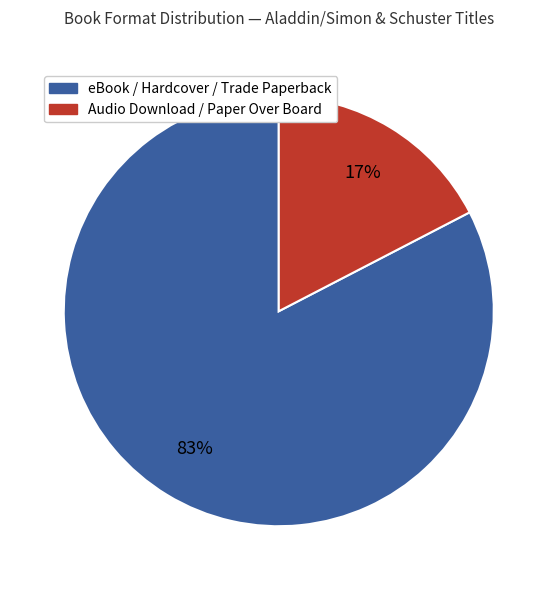

Does any single category account for the majority?

Yes